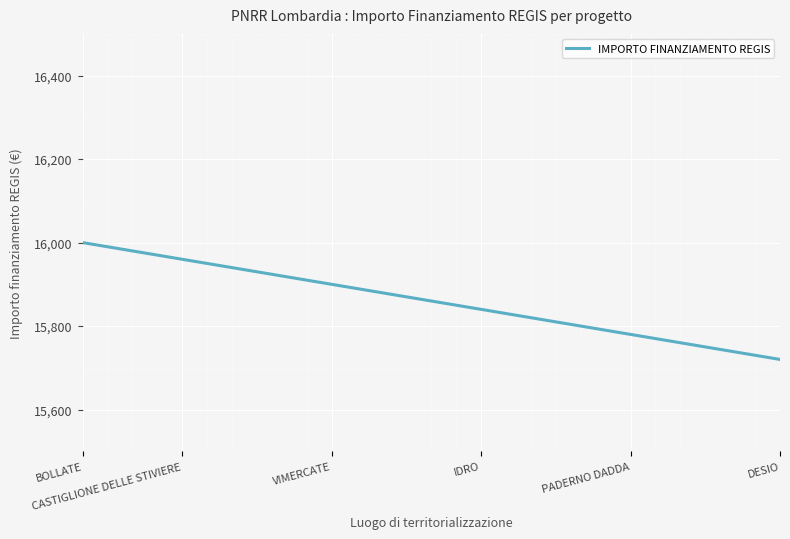

True or false: there are more than 1 points higher than both neighbors.

False